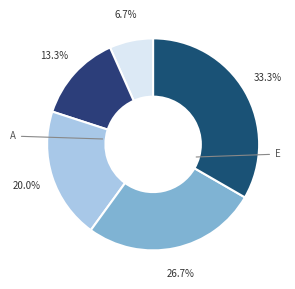

Count the number of slices in the pie.

5